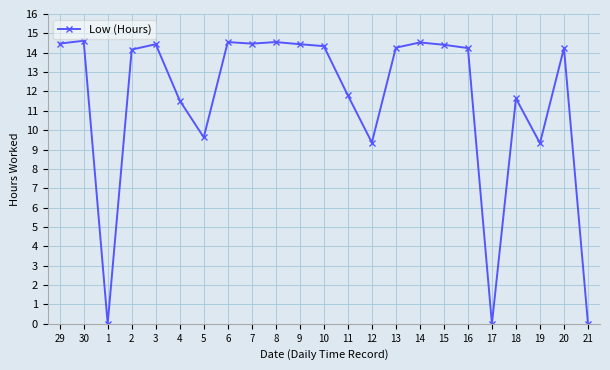

What is the label of the 5th point from the right?

17